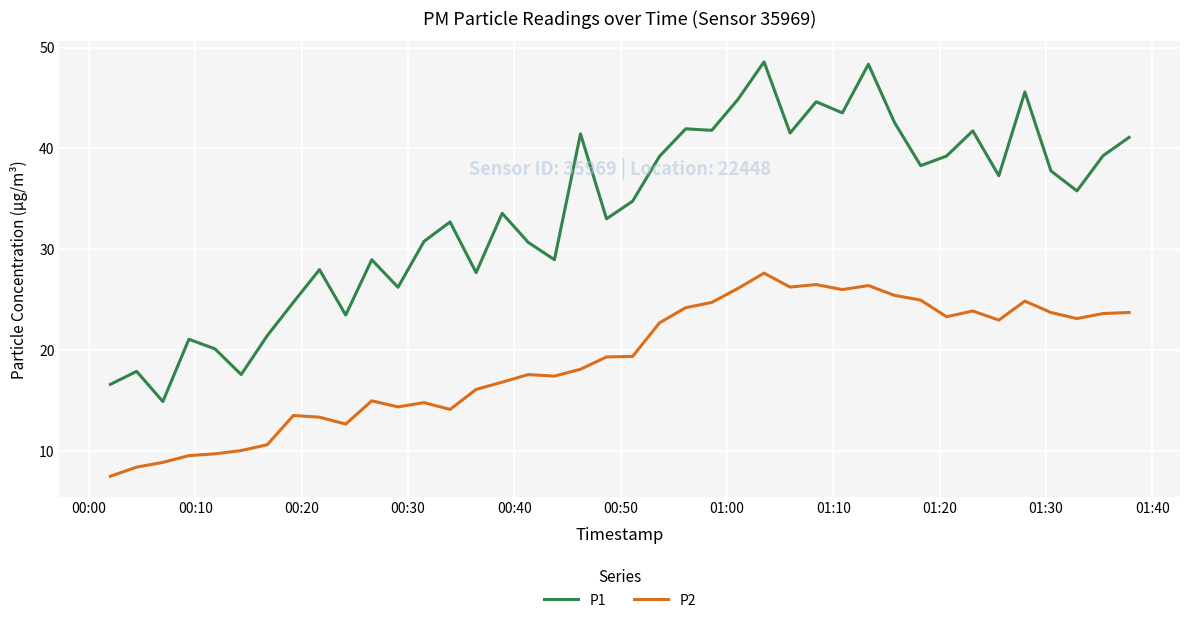

Which series has the largest total across all categories?

P1